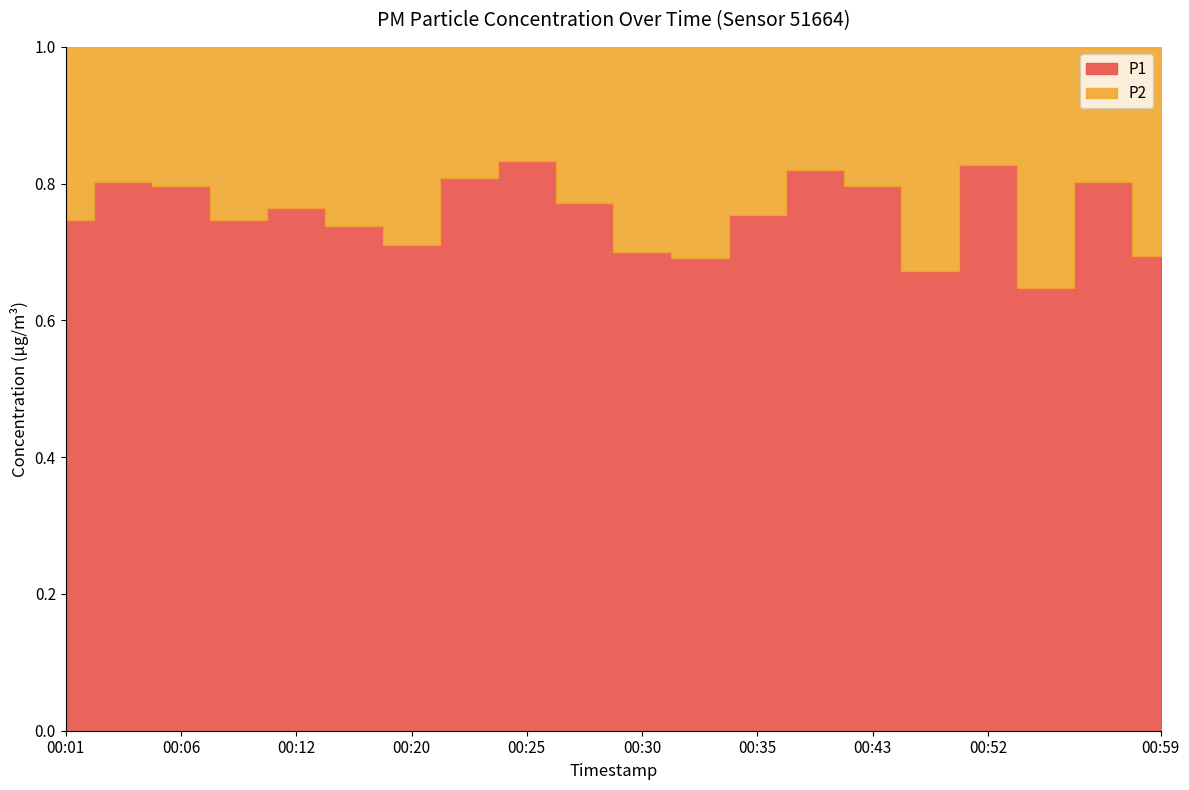

True or false: P2 and P1 intersect in this chart.

False